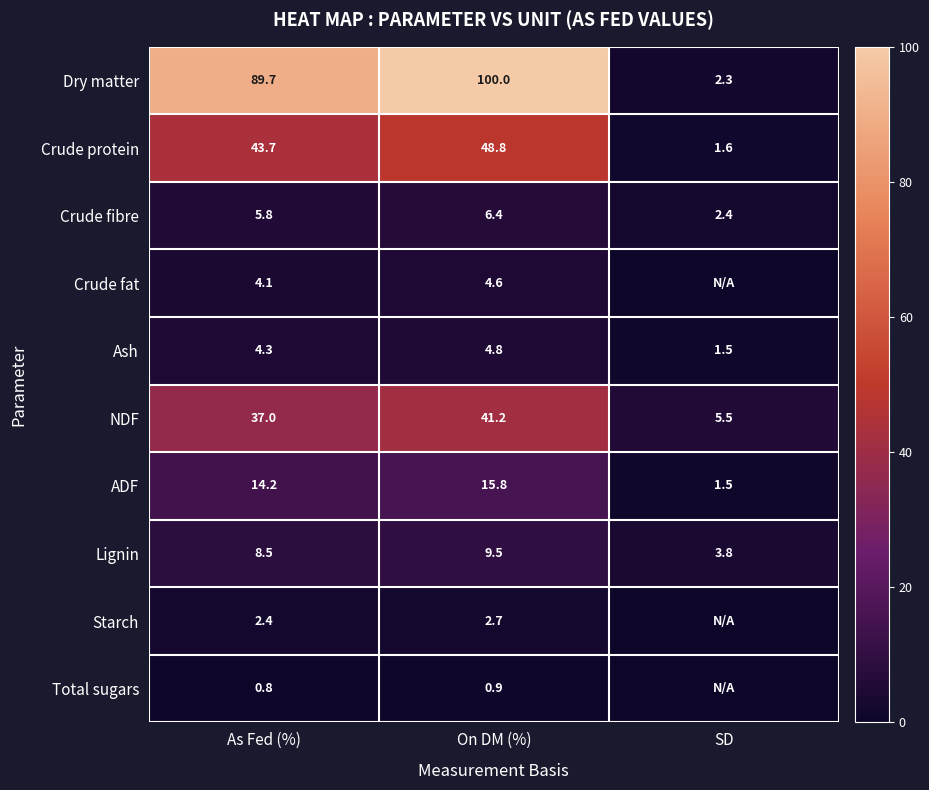

What is the minimum value for ADF?

1.5